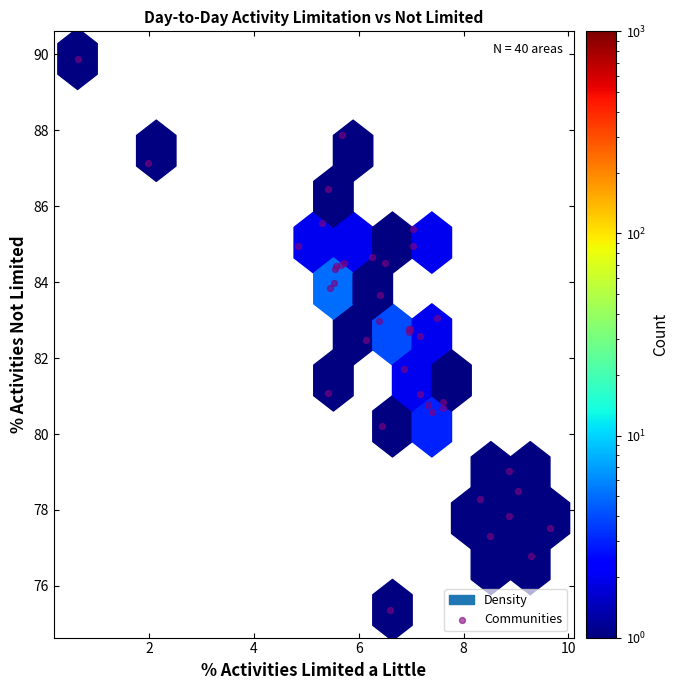

What Y value in the scatter plot is closest to 82?

81.7